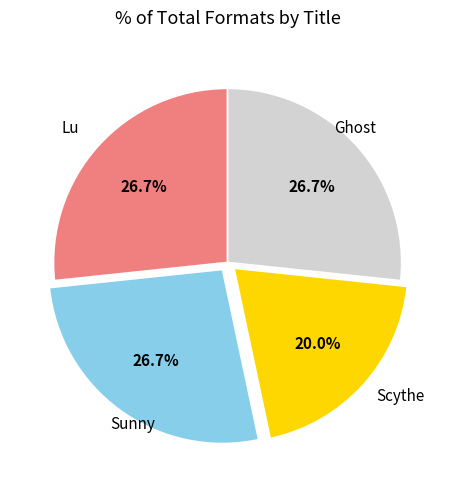

Does any single category account for the majority?

No